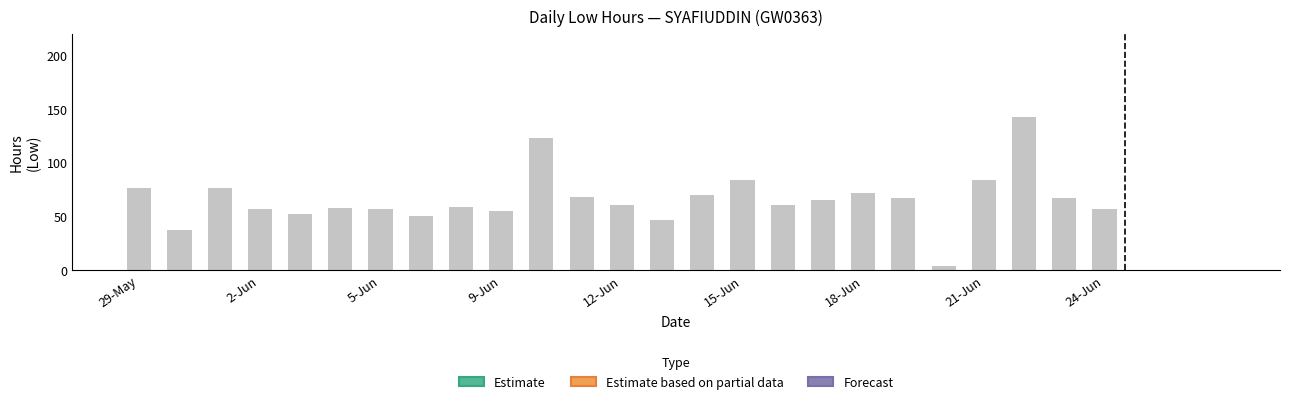

Reading left to right, what are all the values shown in this chart?

76.5	37.0	76.0	56.5	52.0	58.0	56.5	50.0	59.0	55.0	123.0	67.5	60.5	46.5	70.0	84.0	60.5	65.0	72.0	66.5	3.5	84.0	142.5	67.0	57.0